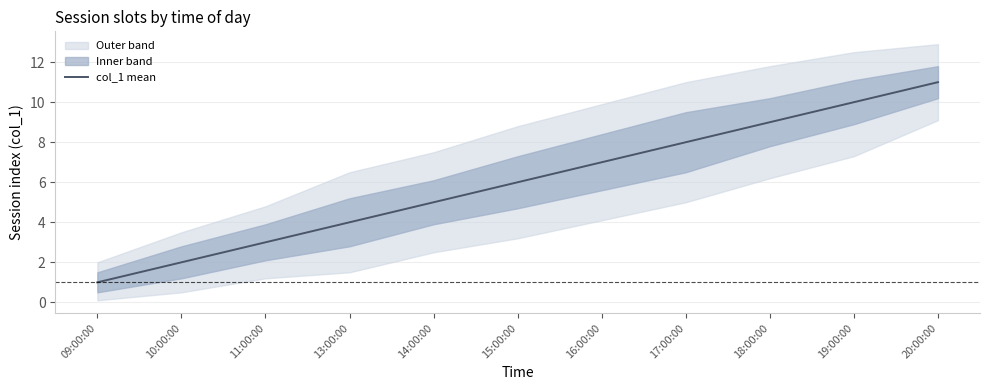

How many values are between 3 and 9?

7